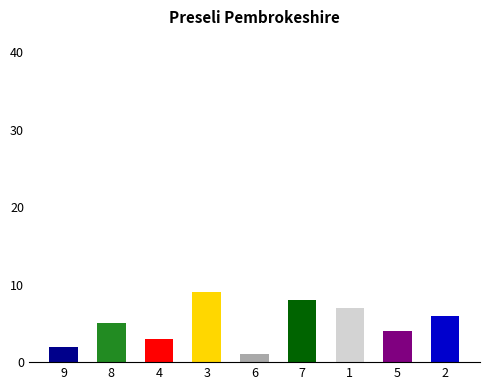

List the labels in order of value, largest first.

3, 7, 1, 2, 8, 5, 4, 9, 6